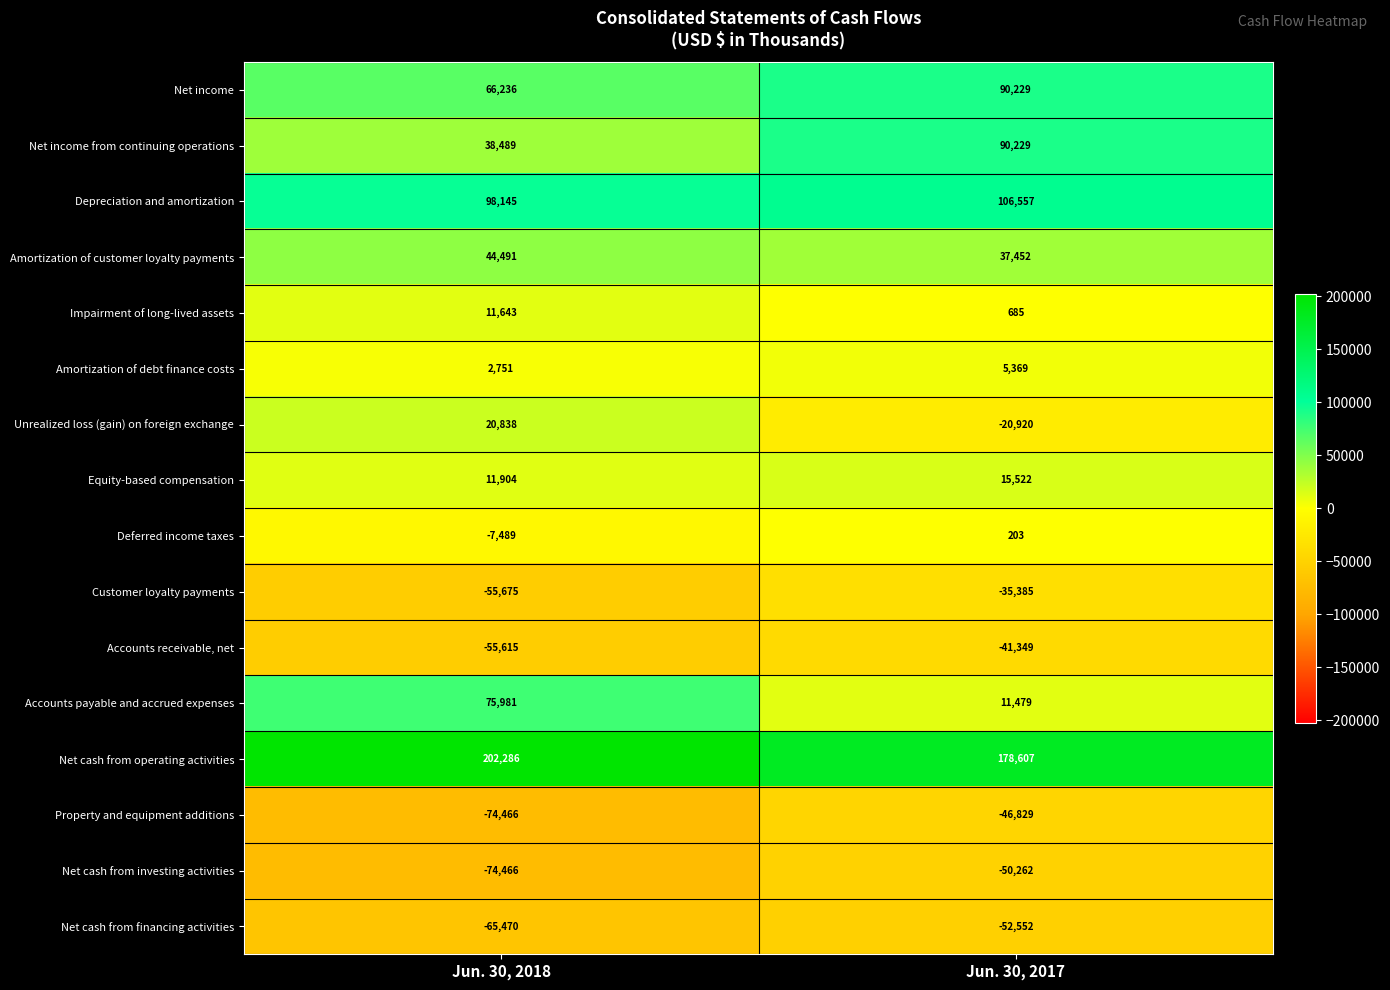

What is the total value across all series at Jun. 30, 2017?

289035